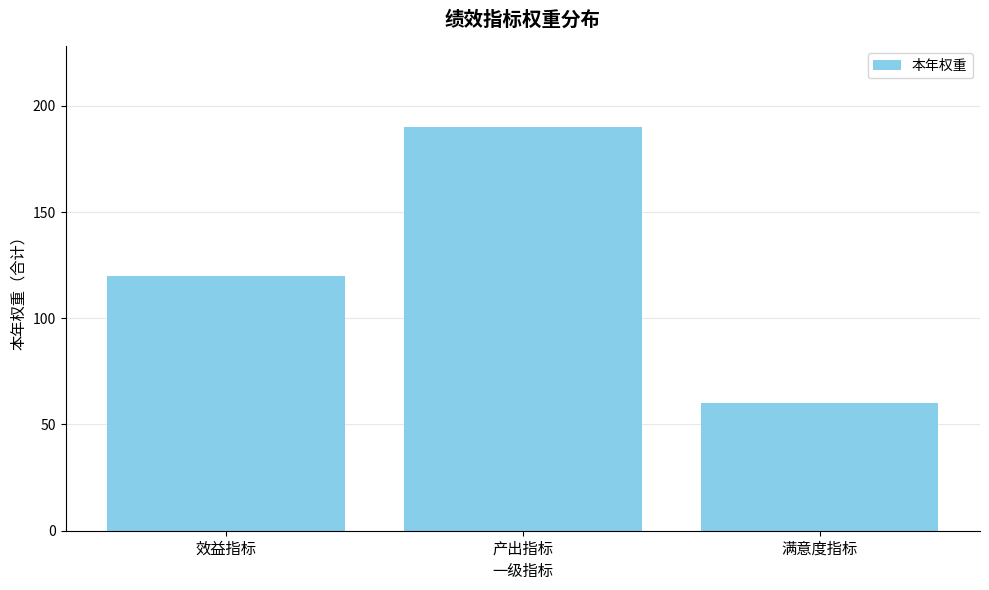

Between 产出指标 and 效益指标, which is larger?

产出指标